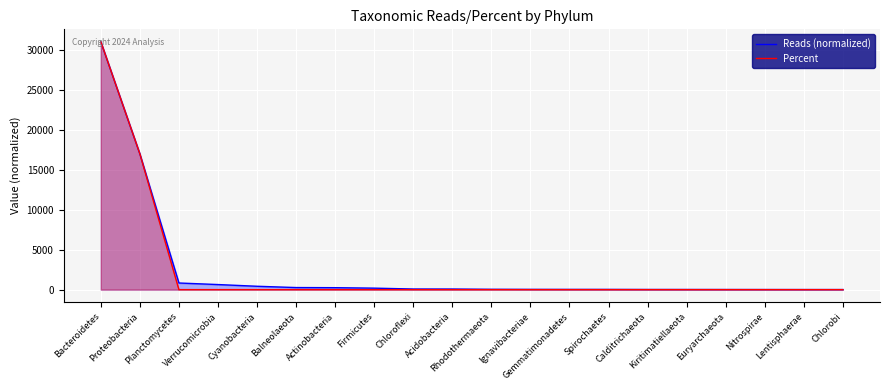

What is the value of the Reads (normalized) point at the 7th from the left?

245.2